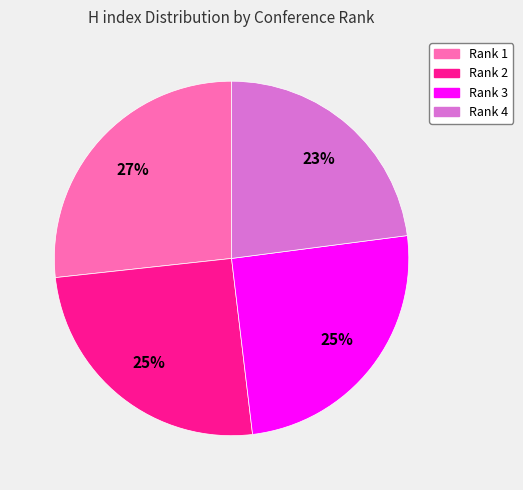

True or false: Rank 3 accounts for 18% of the total.

False